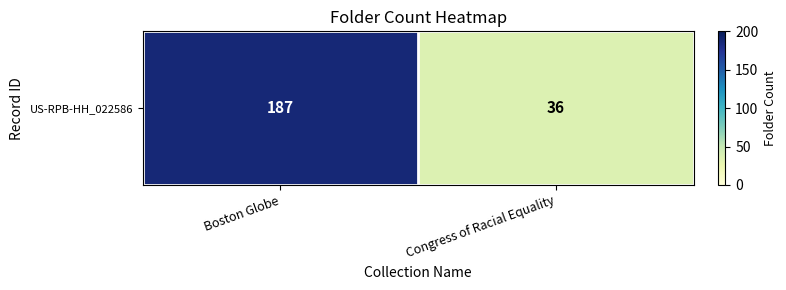

What is the sum of all values?

223